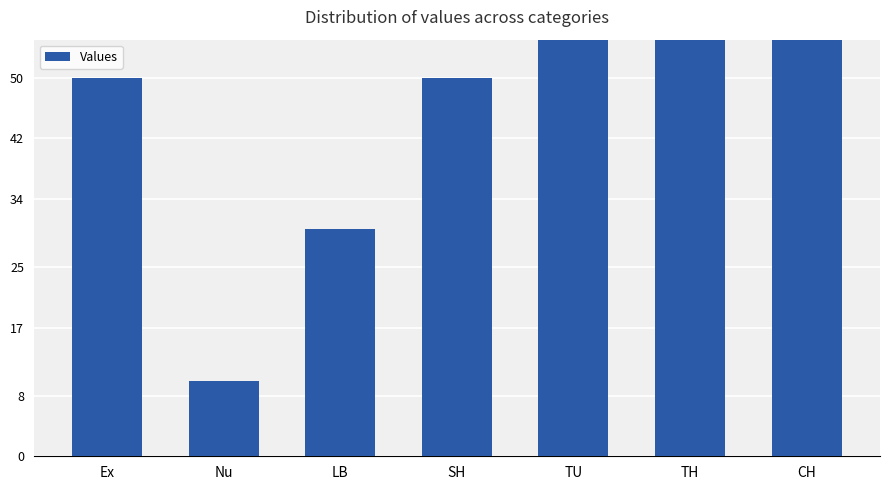

What is the difference between the second highest and second lowest values?

60